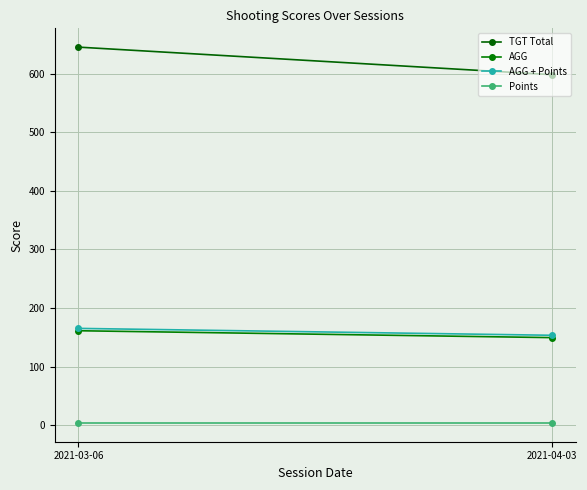

At which label does TGT Total reach its peak?

2021-03-06